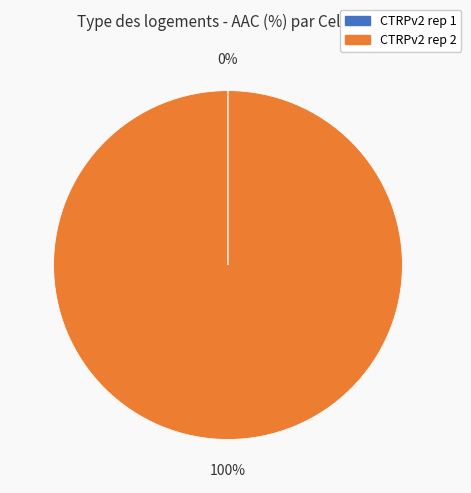

True or false: CTRPv2 rep 2 accounts for 93% of the total.

False